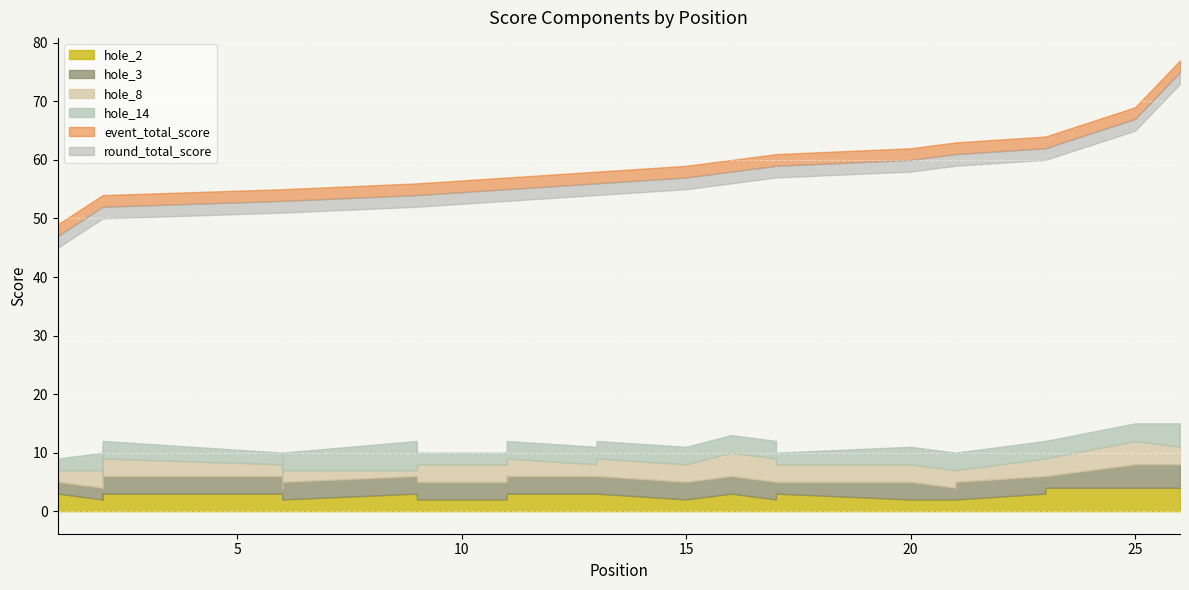

Is the value of hole_3 at 2 greater than the value of round_total_score at 17?

No